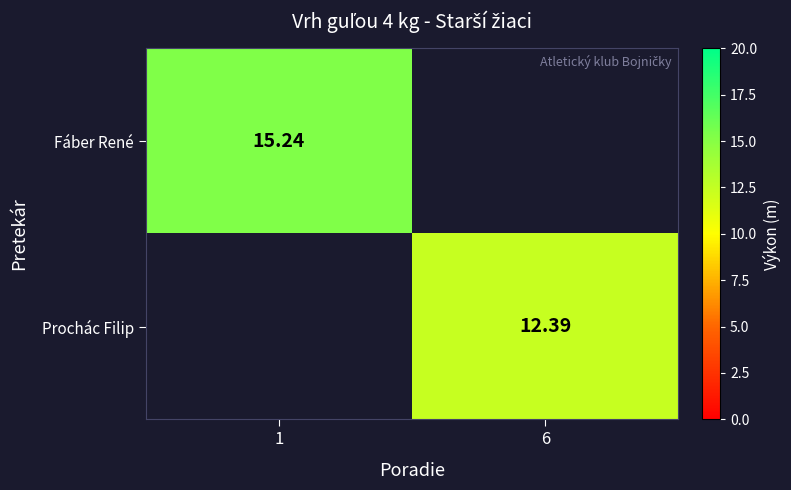

At which label does Prochác Filip first exceed 12?

6